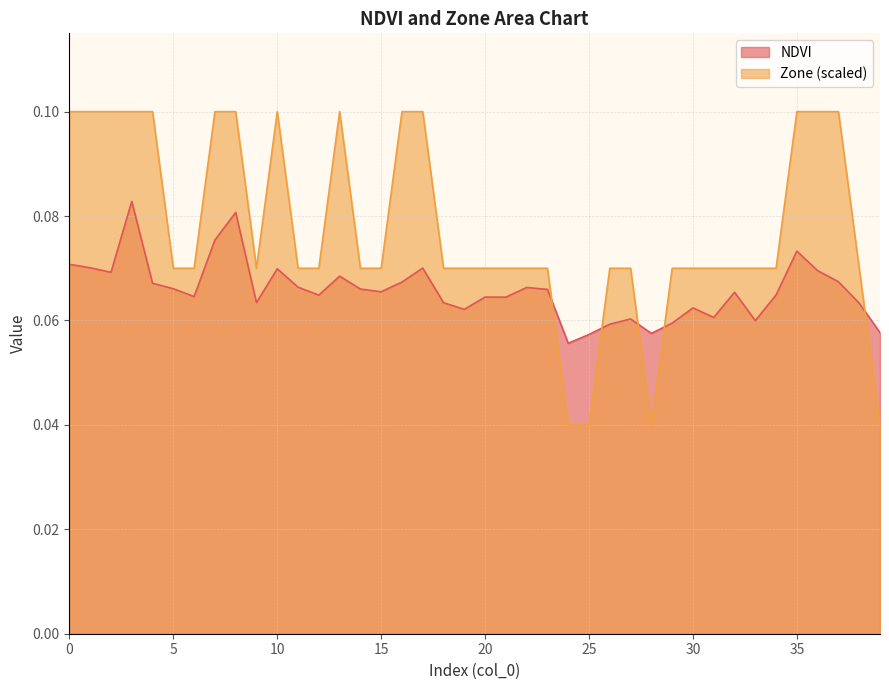

Which series has the largest total across all categories?

Zone (scaled)